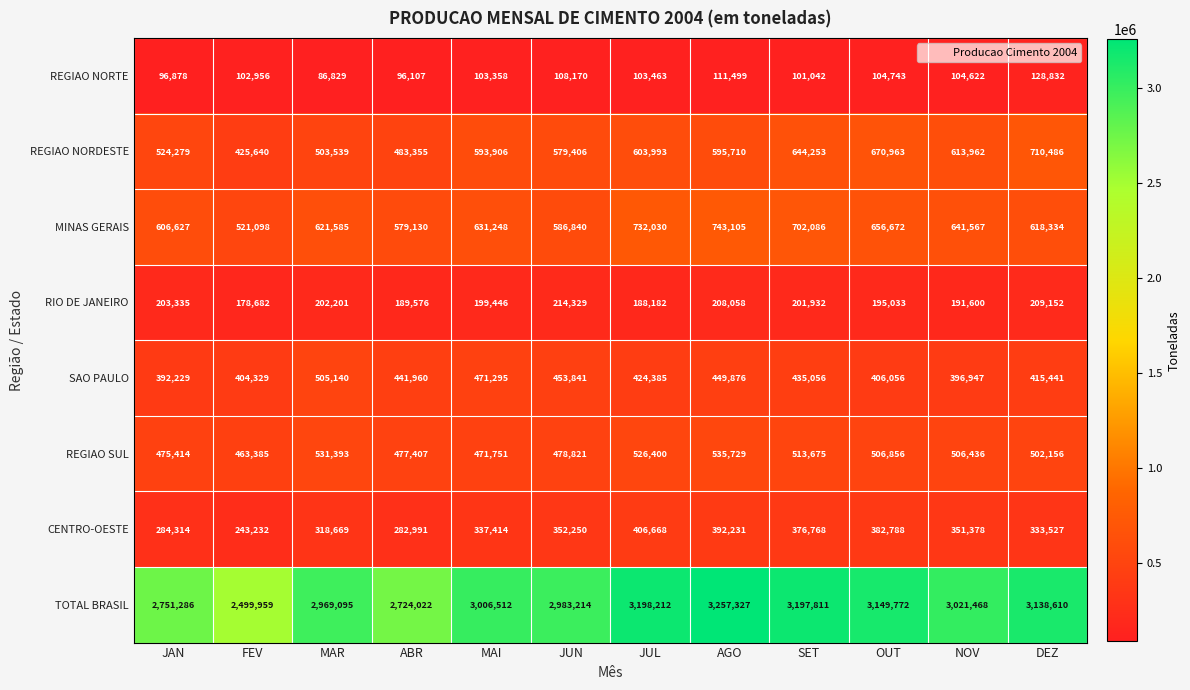

What is the smallest value displayed?

86829